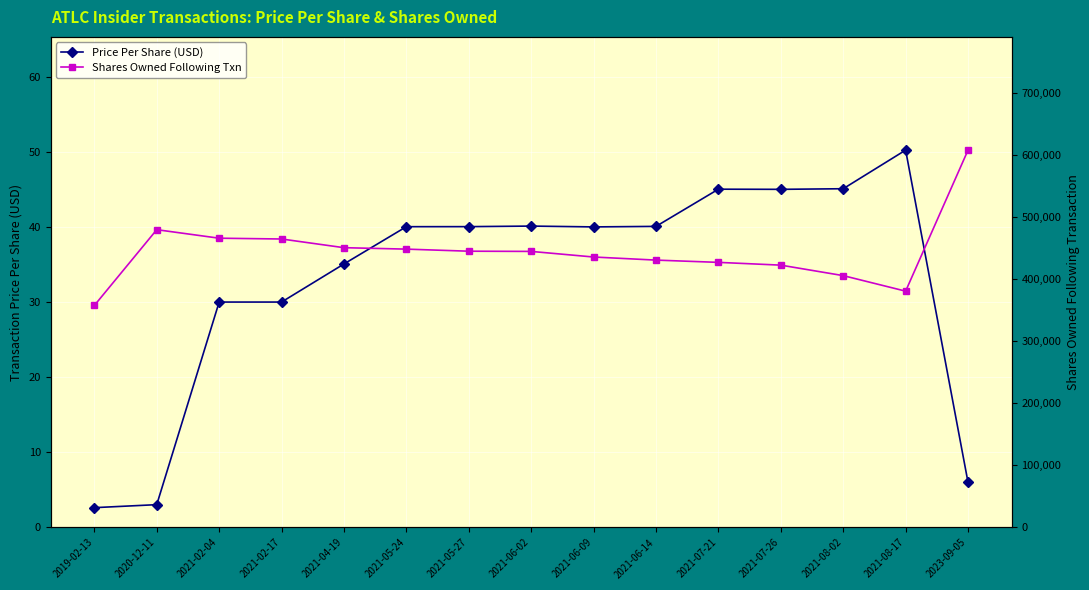

At 2021-05-24, list the series in order from largest to smallest.

Shares Owned Following Txn, Price Per Share (USD)